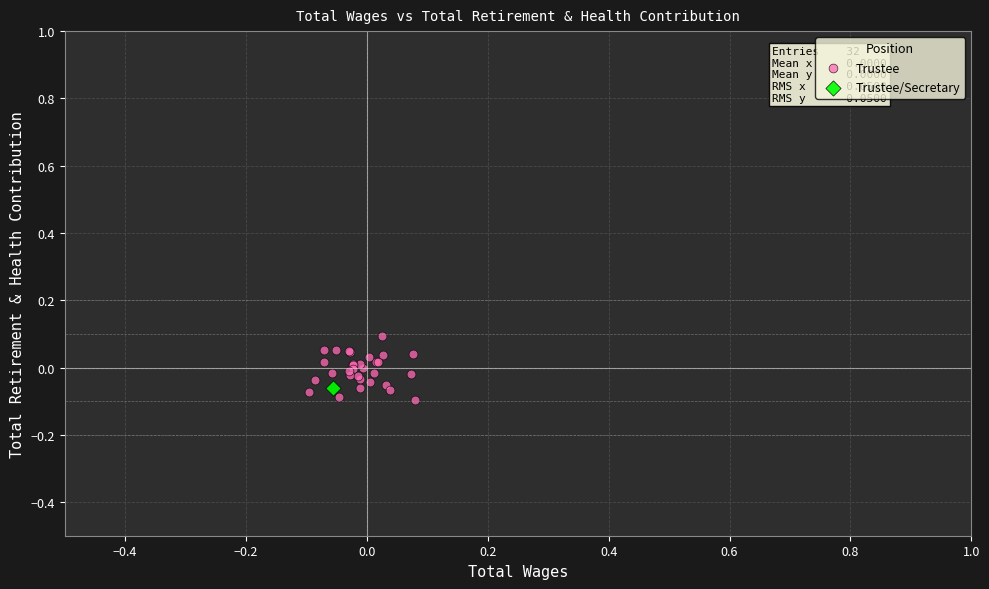

What are all the series names shown in the legend?

Trustee, Trustee/Secretary